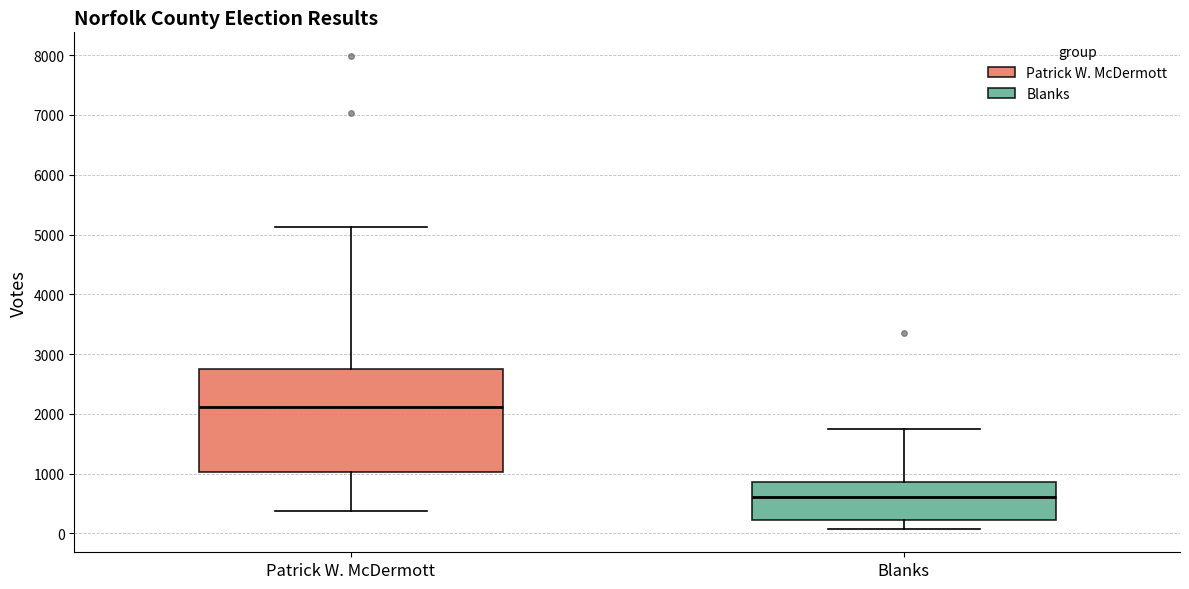

Which box has the highest median line?

Patrick W. McDermott